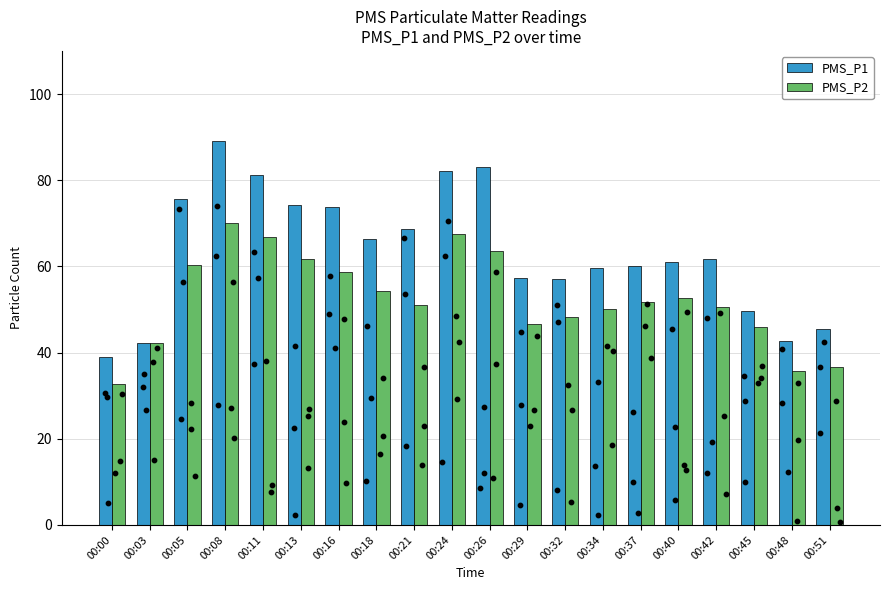

What is the total value across all series at 00:05?

136.0